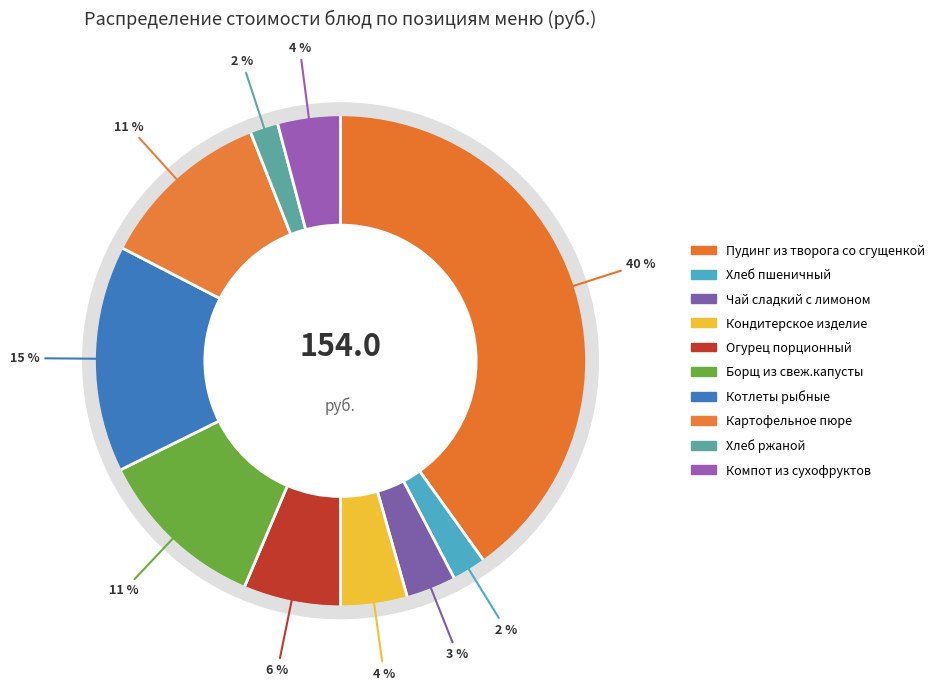

How many segments does this pie chart have?

10